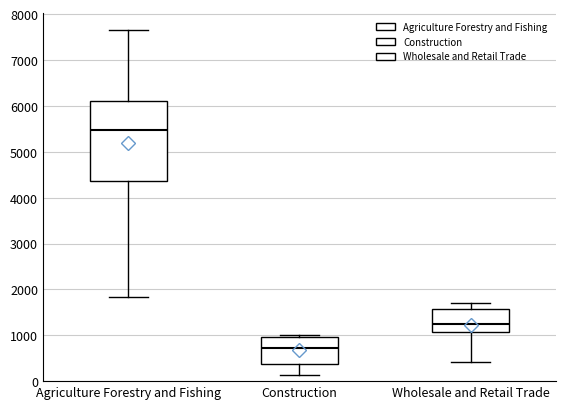

Which box's median line is the lowest?

Construction